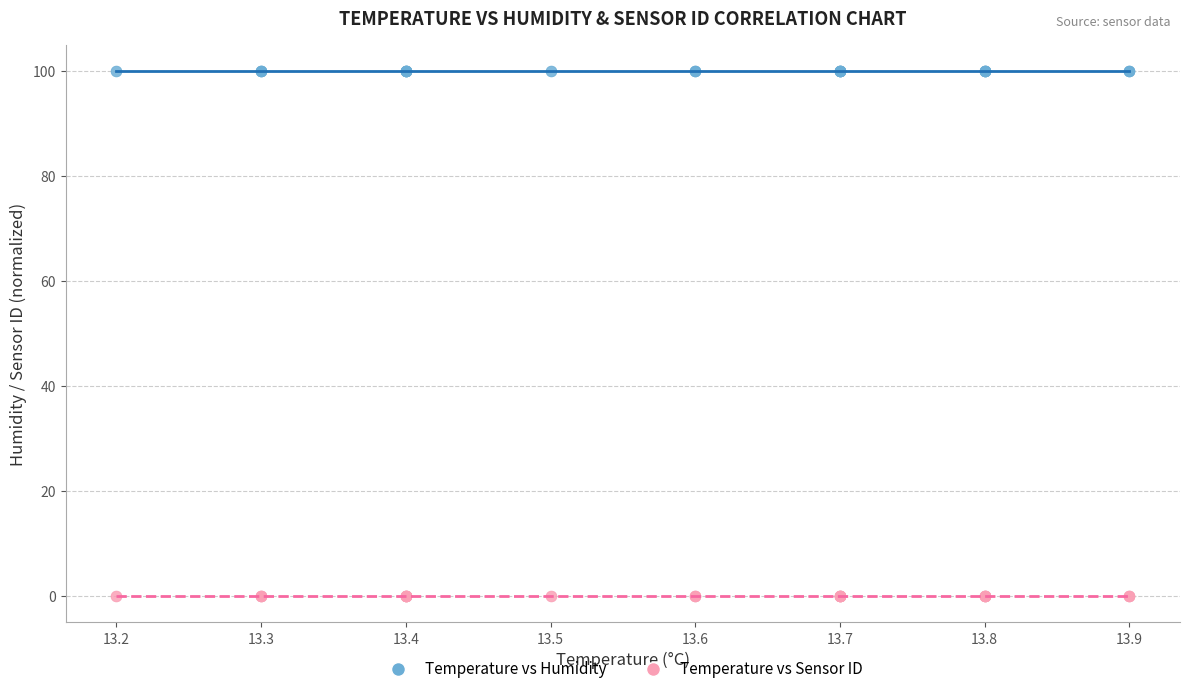

Which series contains the lowest Y value?

Temperature vs Sensor ID